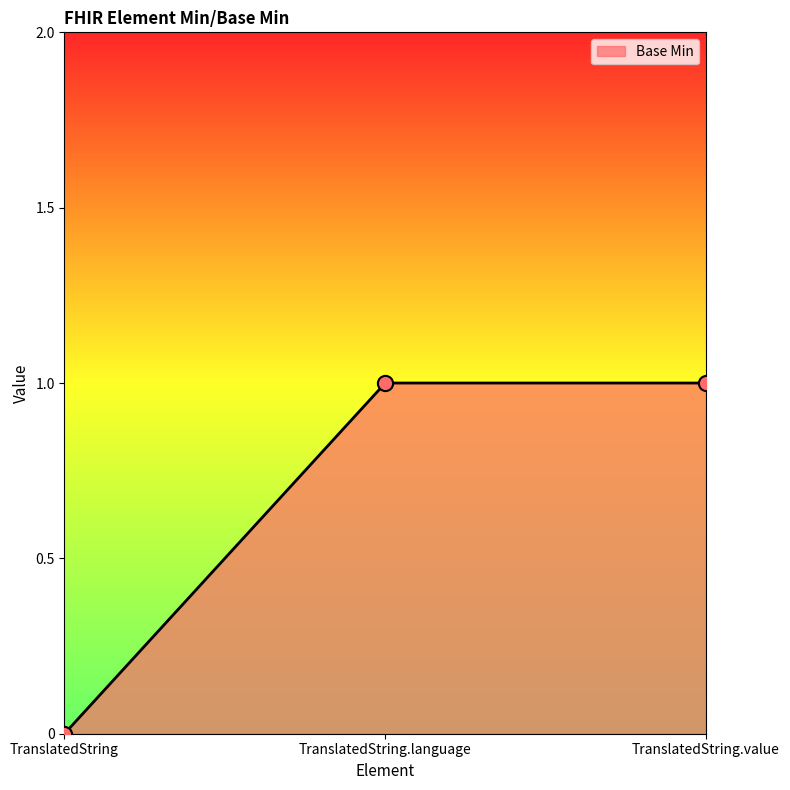

What is the change in value from TranslatedString to TranslatedString.value?

+1